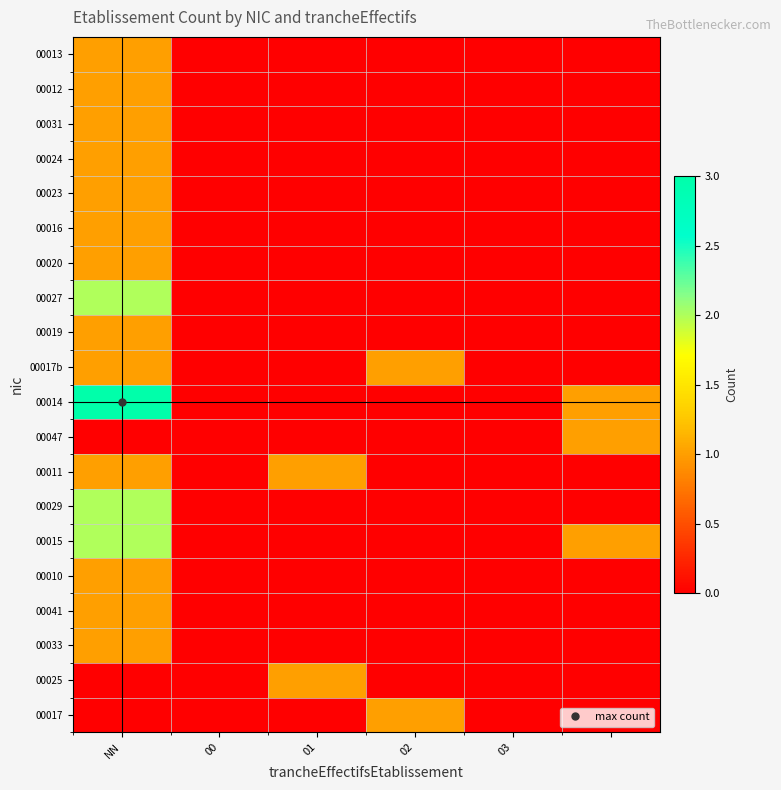

List the series in order of their peak value, lowest first.

00017, 00025, 00033, 00041, 00010, 00011, 00047, 00017b, 00019, 00020, 00016, 00023, 00024, 00031, 00012, 00013, 00015, 00029, 00027, 00014